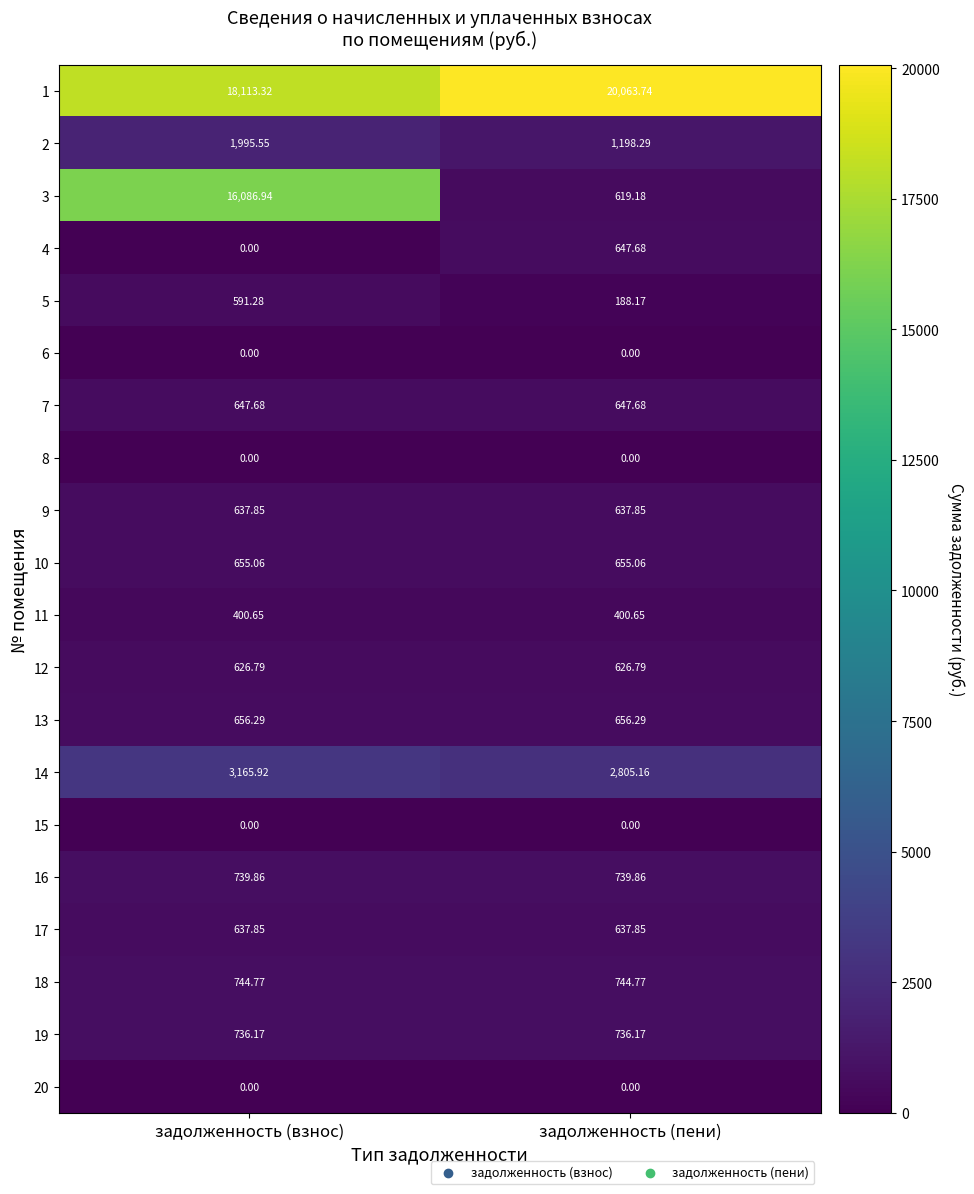

Where is 14 nearest to the value 2985?

задолженность (пени)